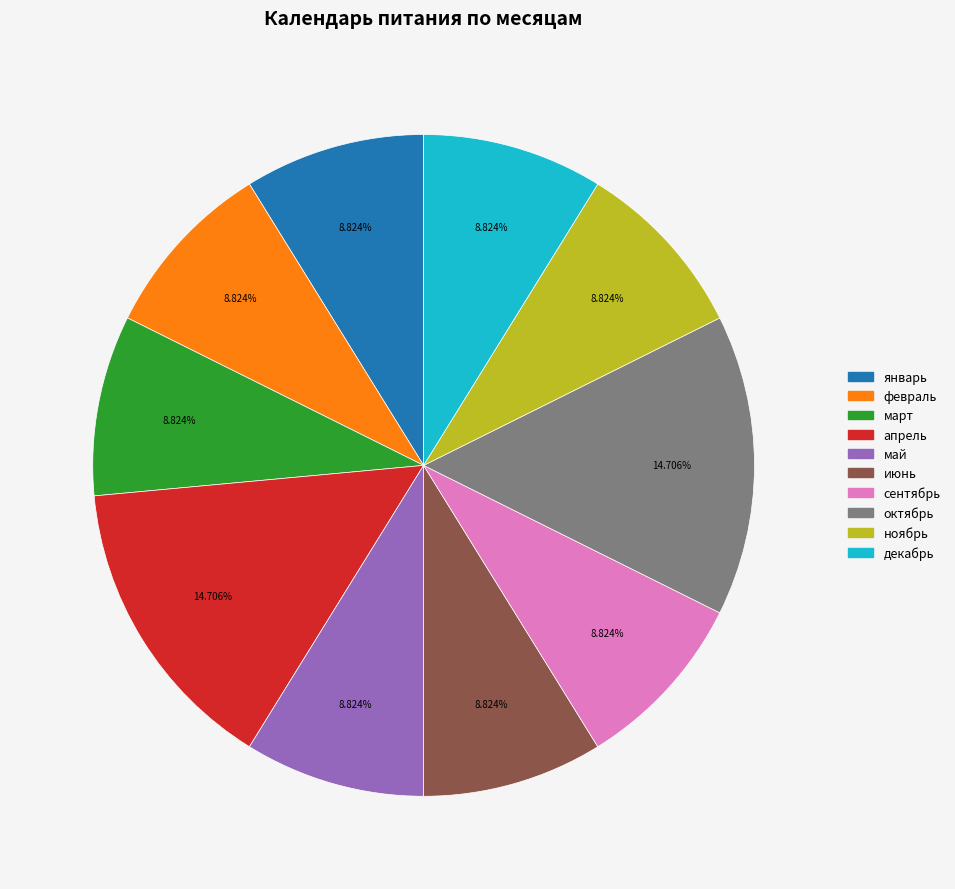

Is the sum of январь and июнь greater than half?

No